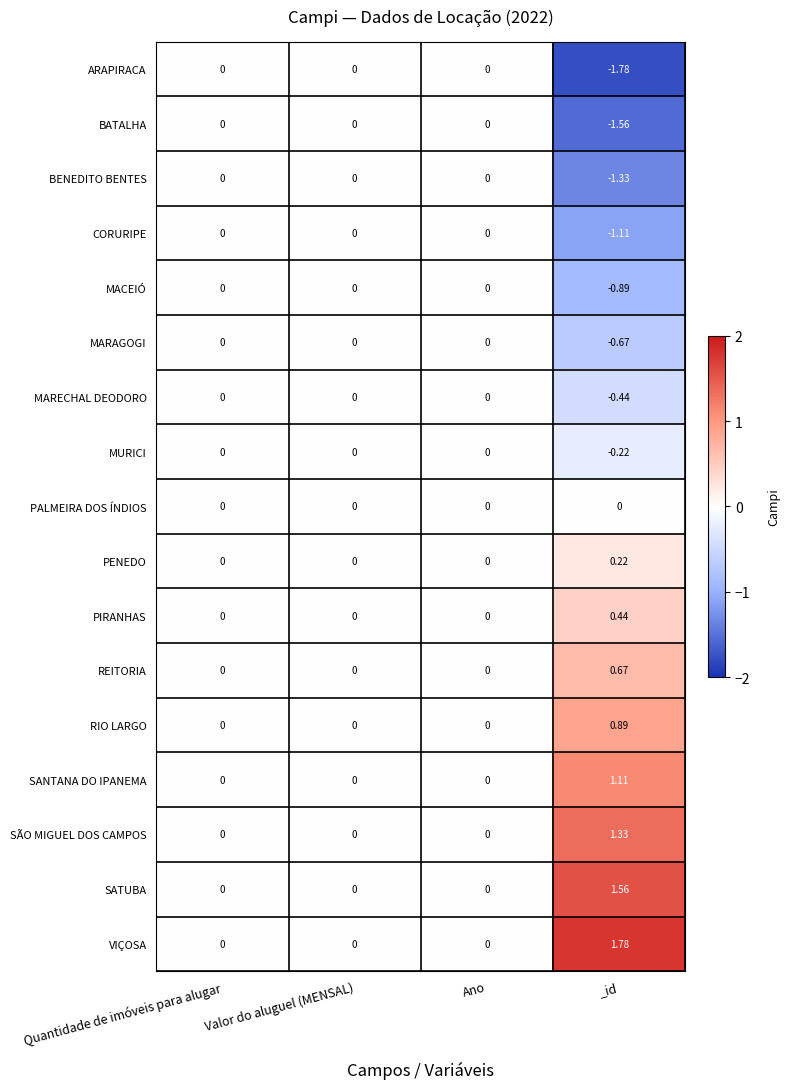

Which category has the highest value across all series?

_id